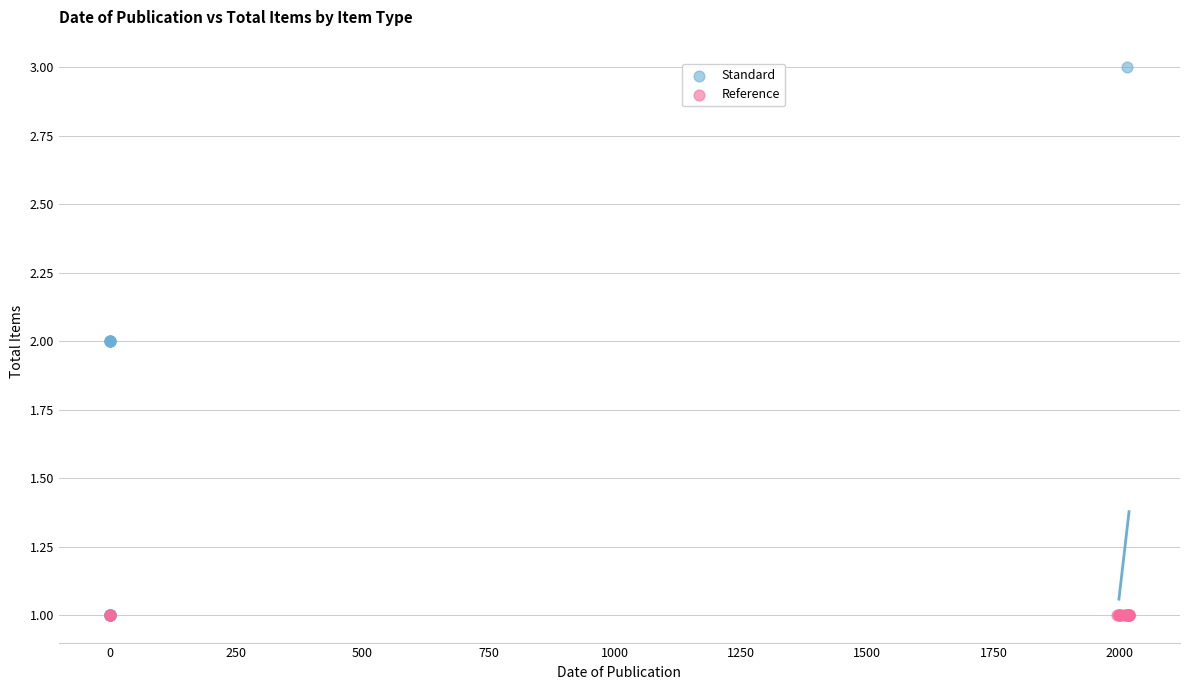

Which series contains the highest Y value?

Standard